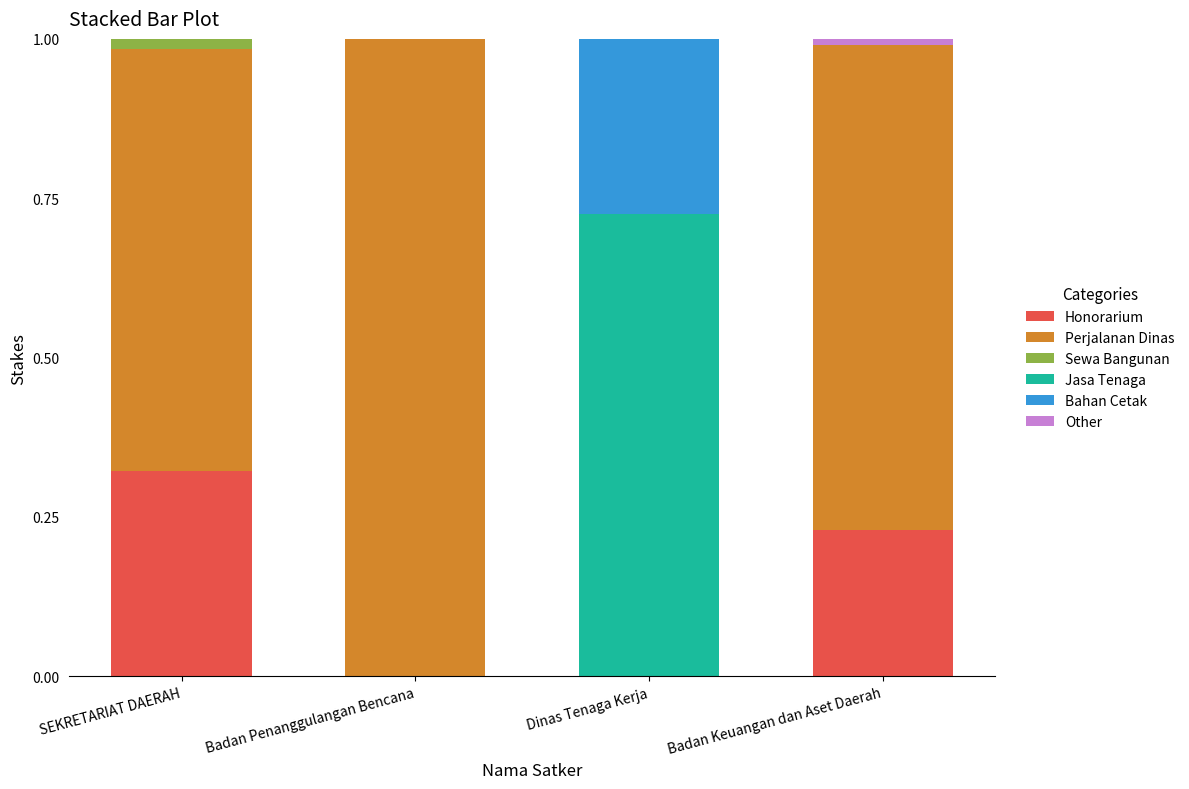

What is the sum of all Honorarium values?

0.6